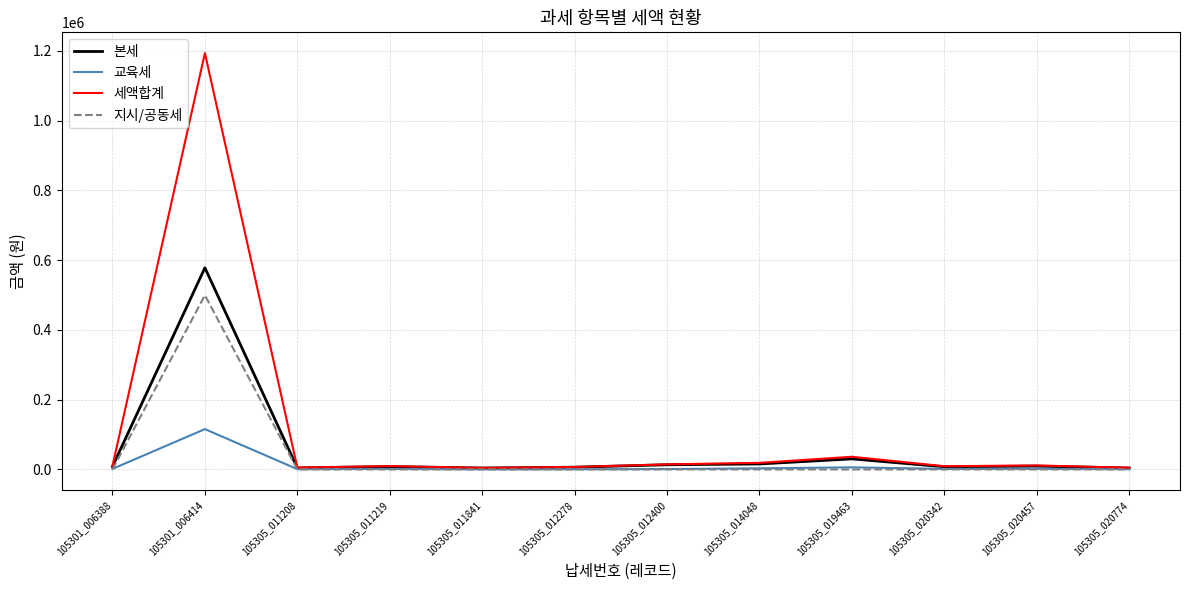

What is the maximum value shown in the chart?

1193680